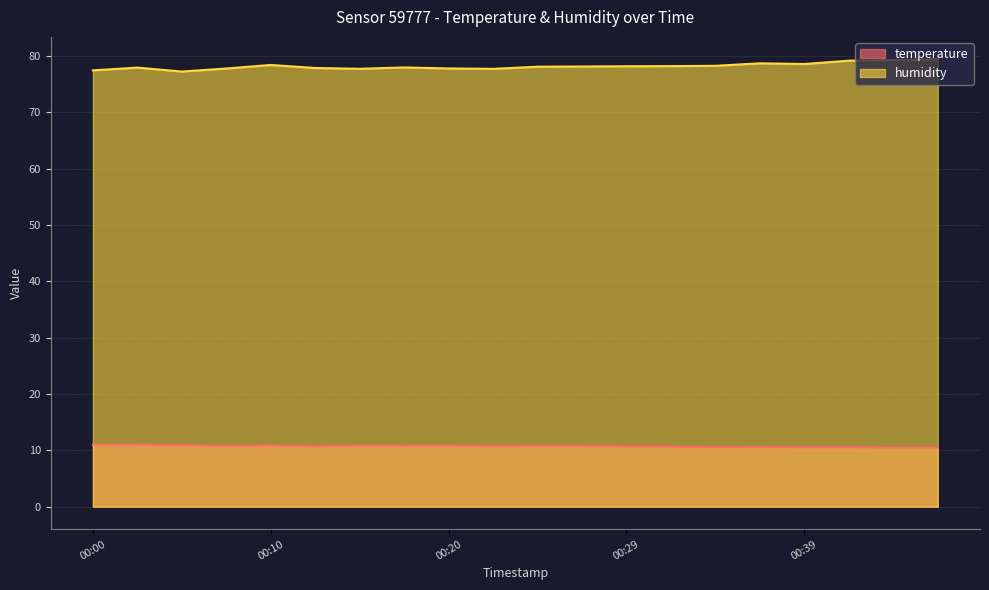

At which label does temperature reach its minimum?

00:44